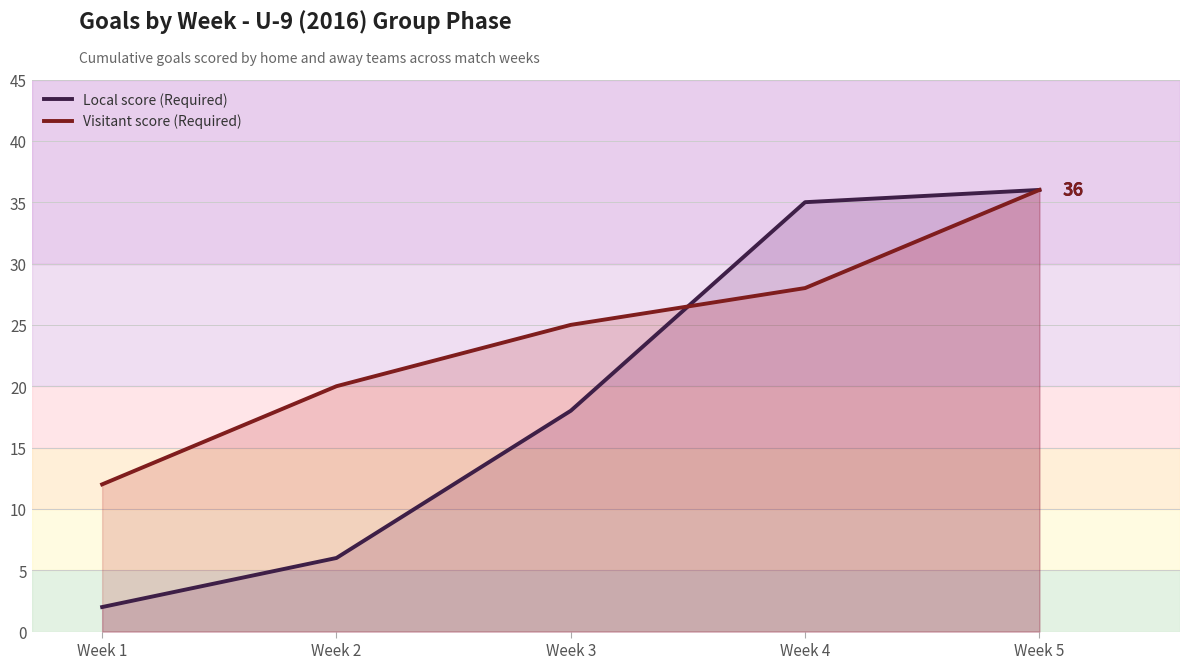

What is the maximum value for Visitant score (Required)?

36